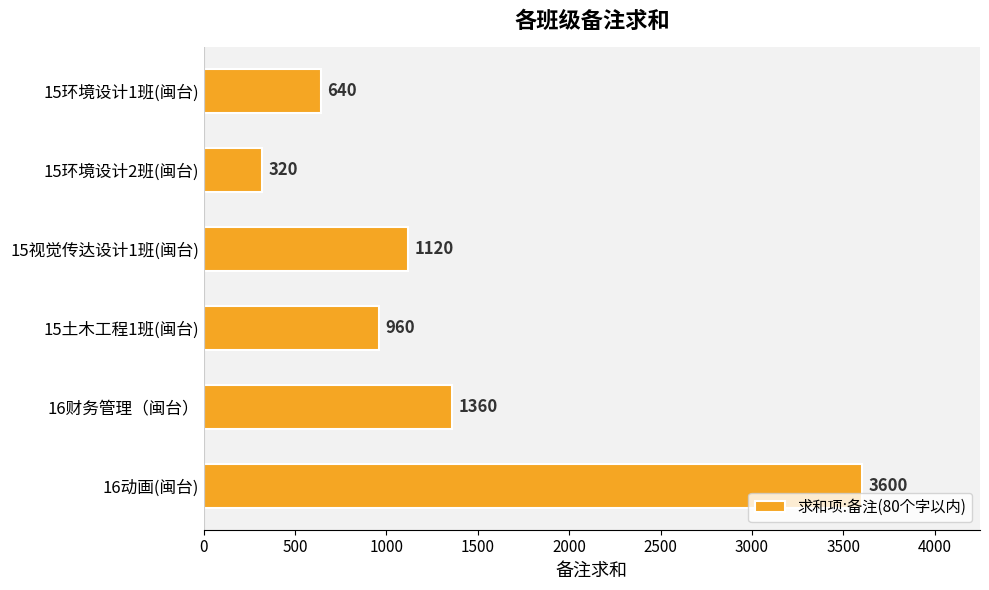

Which has a higher value, 15环境设计2班(闽台) or 15环境设计1班(闽台)?

15环境设计1班(闽台)